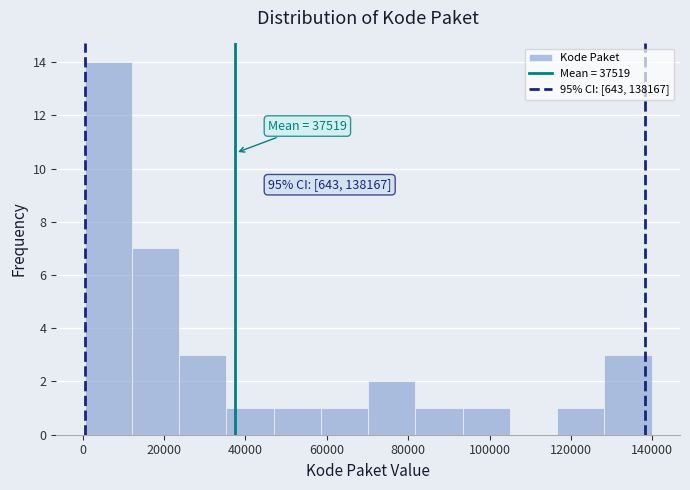

Over which range of the x-axis is the bar tallest?

0 to 12000